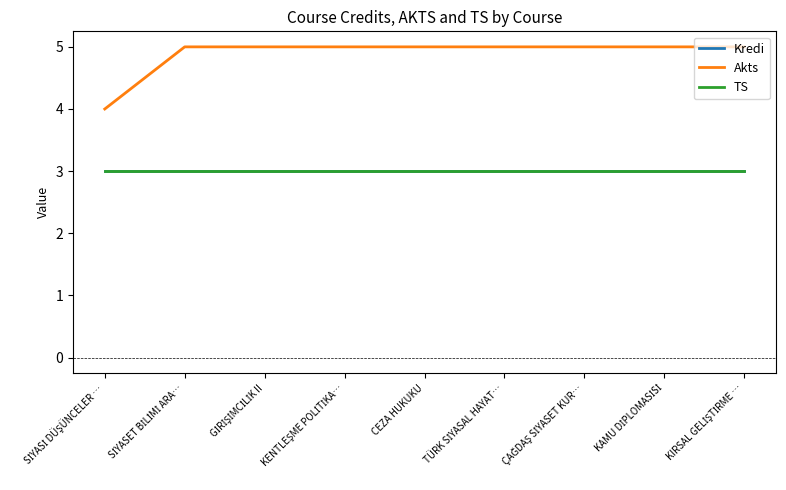

Is this an area chart (filled region under the line)?

No